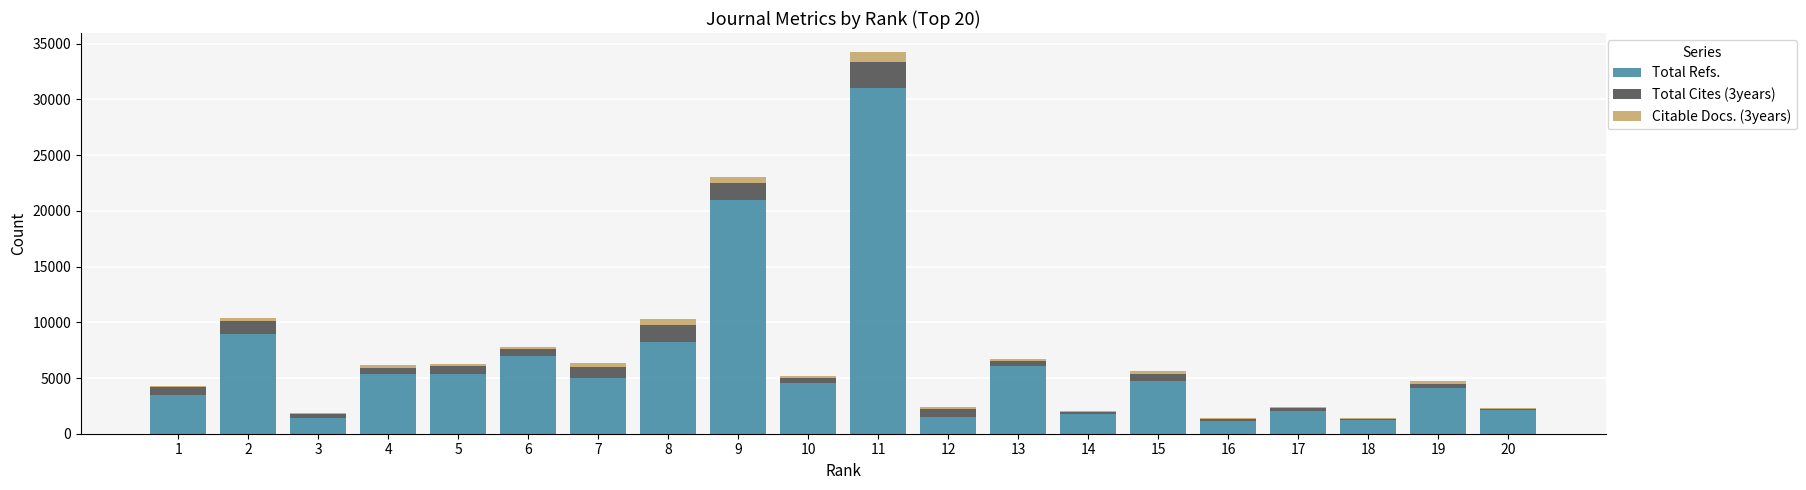

The value of Total Refs. at 18 is 1238. True or false?

True